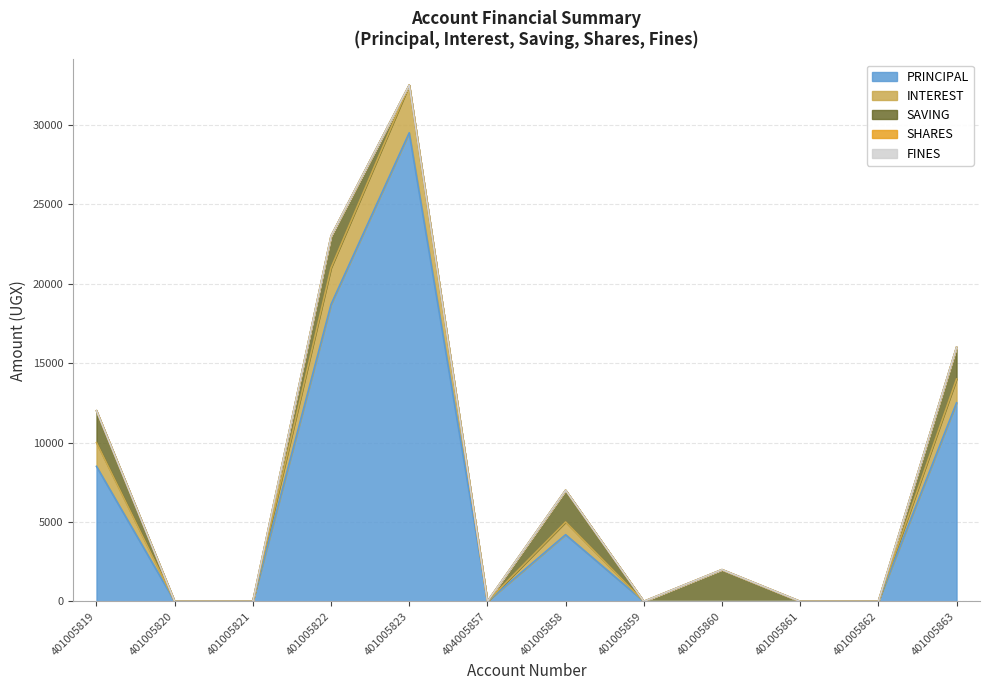

Which series has the widest spread of values?

PRINCIPAL